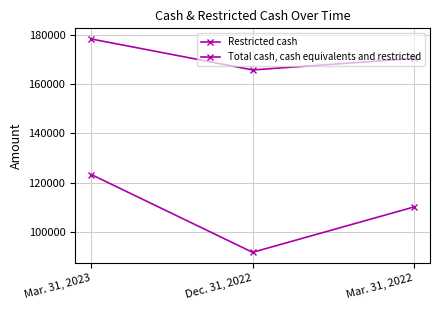

What position from the left is Mar. 31, 2023?

1